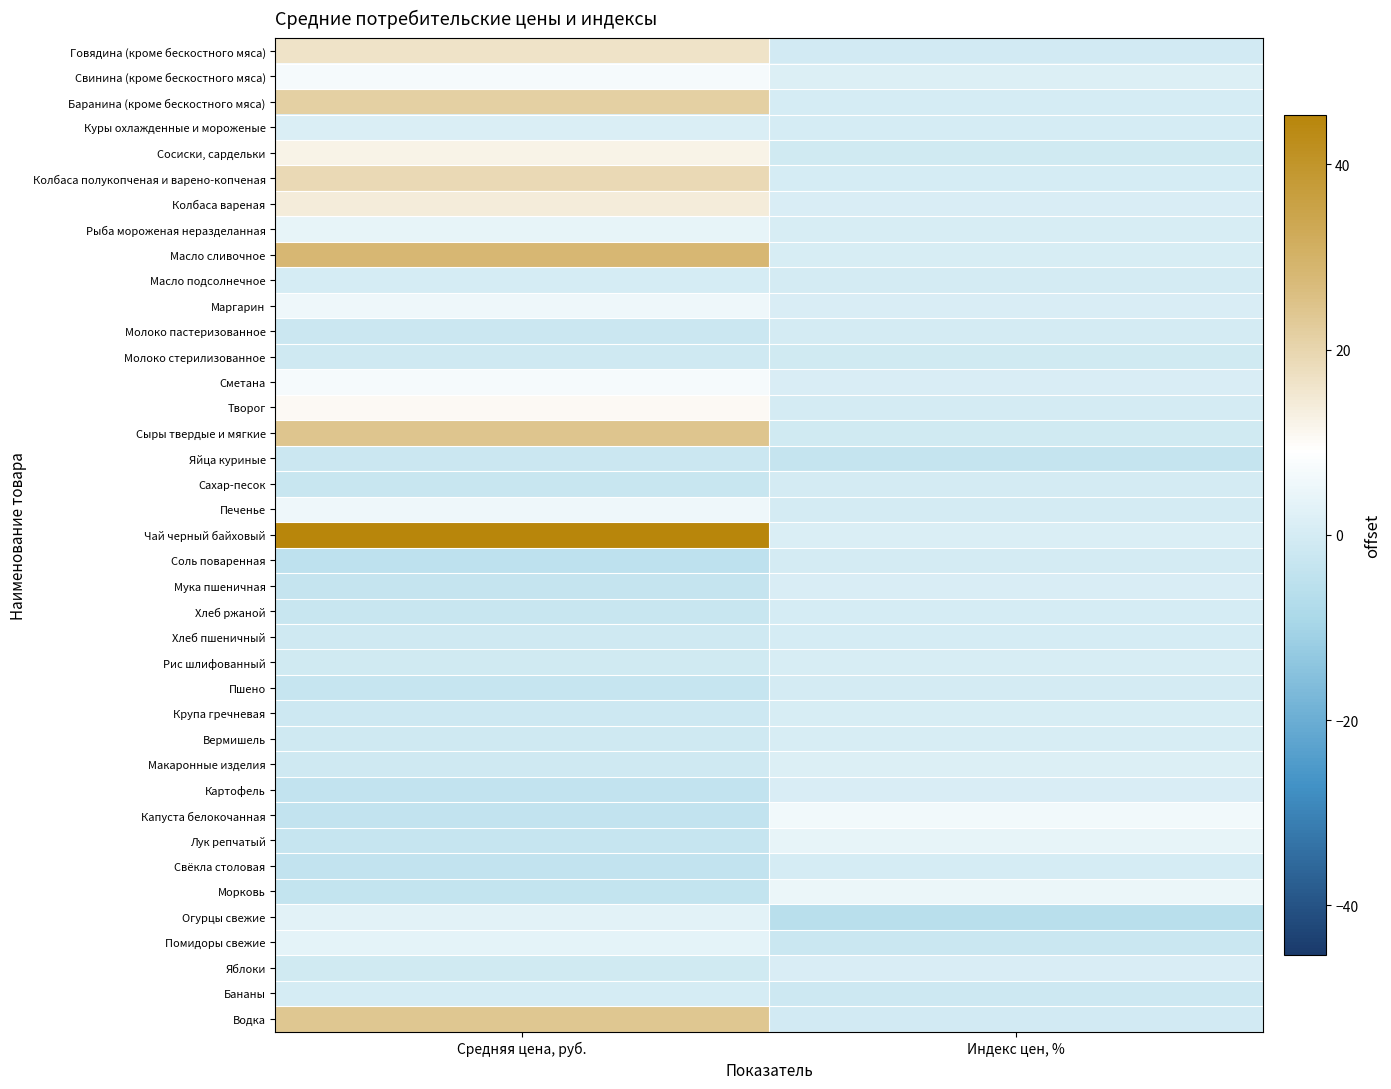

List the series in order of their peak value, highest first.

Чай черный байховый, Масло сливочное, Сыры твердые и мягкие, Водка, Баранина (кроме бескостного мяса), Колбаса полукопченая и варено-копченая, Говядина (кроме бескостного мяса), Колбаса вареная, Сосиски, сардельки, Творог, Свинина (кроме бескостного мяса), Сметана, Капуста белокочанная, Маргарин, Печенье, Морковь, Рыба мороженая неразделанная, Лук репчатый, Помидоры свежие, Огурцы свежие, Макаронные изделия, Куры охлажденные и мороженые, Картофель, Яблоки, Мука пшеничная, Рис шлифованный, Крупа гречневая, Вермишель, Свёкла столовая, Масло подсолнечное, Хлеб пшеничный, Хлеб ржаной, Бананы, Сахар-песок, Соль поваренная, Пшено, Молоко пастеризованное, Молоко стерилизованное, Яйца куриные